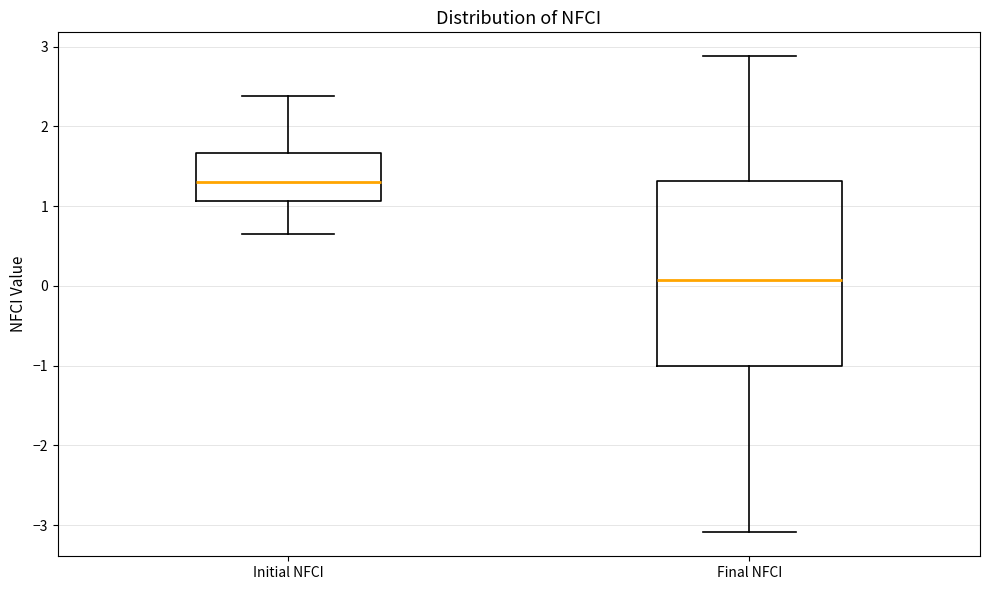

Where does the lower whisker of the box for Final NFCI end on the y-axis? The values are not printed on the chart, so give them approximately, as read against the axis.

-3.1